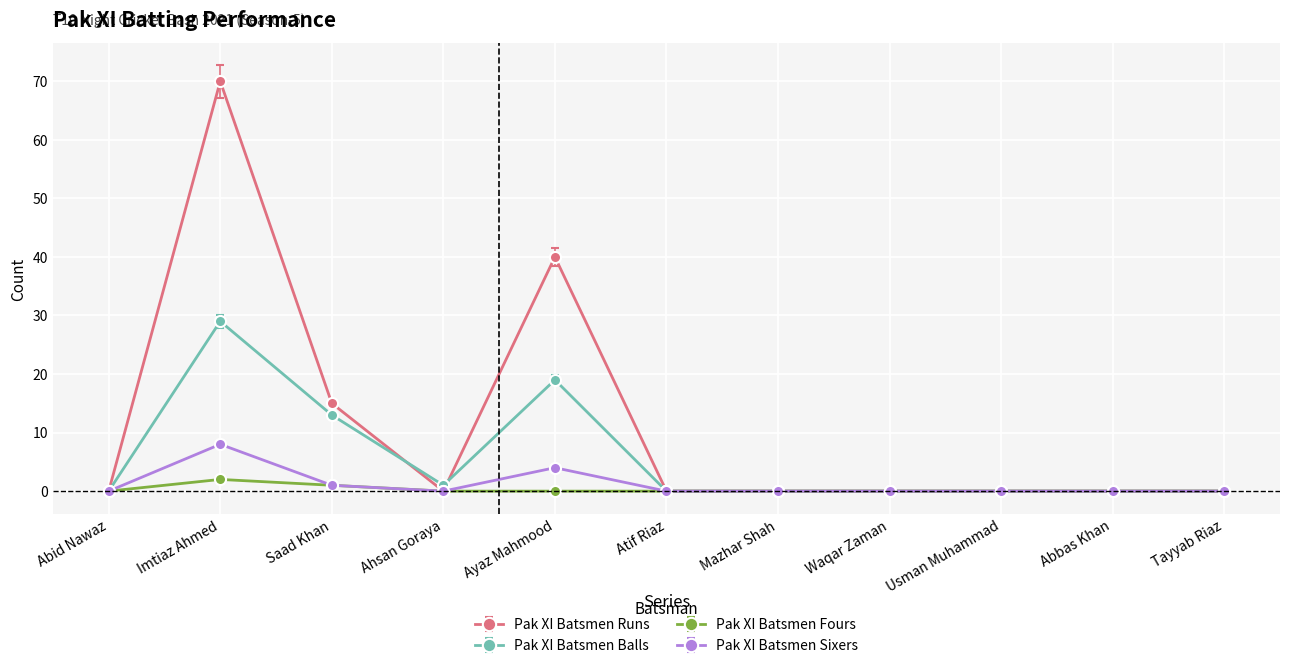

List the series in order of their peak value, lowest first.

Pak XI Batsmen Fours, Pak XI Batsmen Sixers, Pak XI Batsmen Balls, Pak XI Batsmen Runs